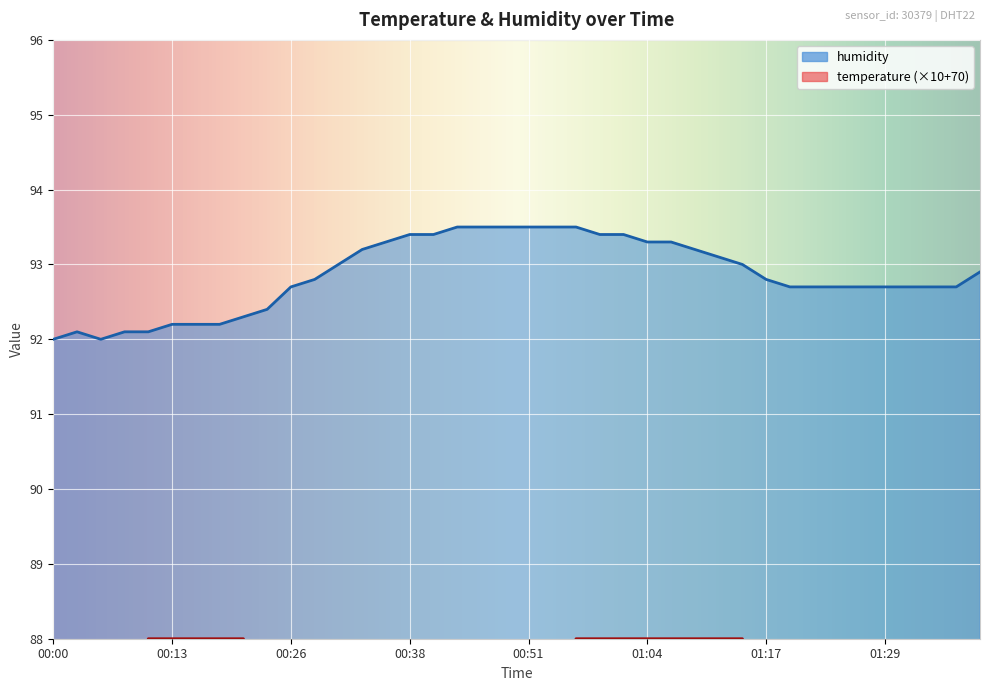

Reading left to right, list all the values displayed in this chart.

temperature: 86.0	87.0	87.0	87.0	88.0	88.0	88.0	88.0	88.0	87.0	87.0	87.0	86.0	86.0	86.0	86.0	87.0	87.0	87.0	87.0	87.0	87.0	88.0	88.0	88.0	88.0	88.0	88.0	88.0	88.0	87.0	87.0	87.0	87.0	87.0	87.0	87.0	87.0	87.0	87.0
humidity: 92.0	92.1	92.0	92.1	92.1	92.2	92.2	92.2	92.3	92.4	92.7	92.8	93.0	93.2	93.3	93.4	93.4	93.5	93.5	93.5	93.5	93.5	93.5	93.4	93.4	93.3	93.3	93.2	93.1	93.0	92.8	92.7	92.7	92.7	92.7	92.7	92.7	92.7	92.7	92.9